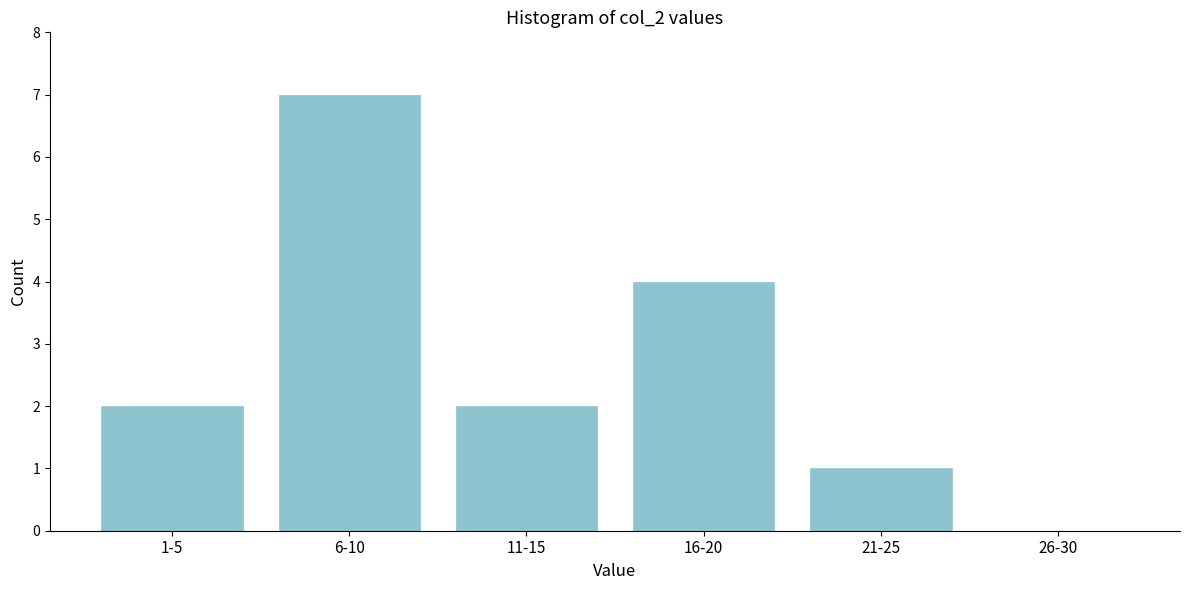

Reading left to right, what are all the values shown in this chart?

1-5=2	6-10=7	11-15=2	16-20=4	21-25=1	26-30=0